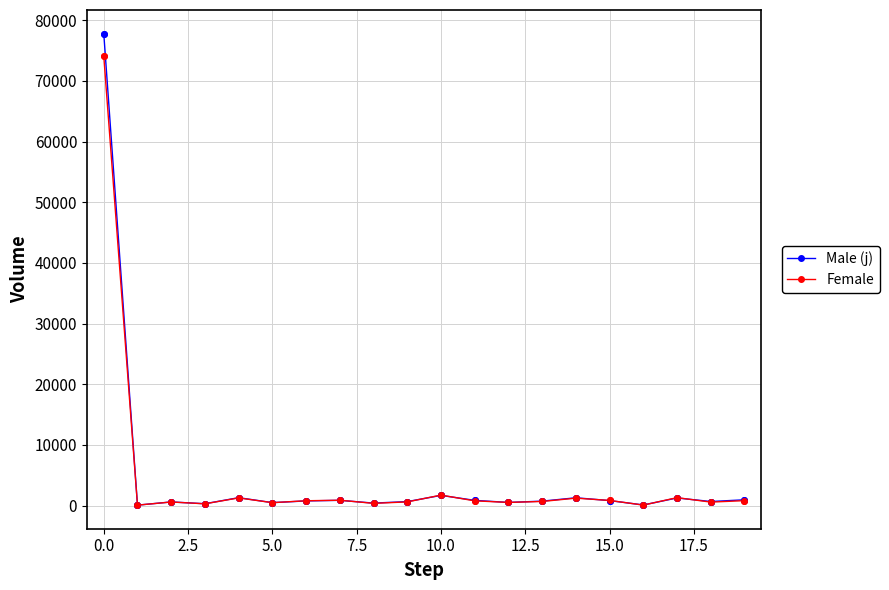

Which series has the largest range (max minus min)?

Male (j)